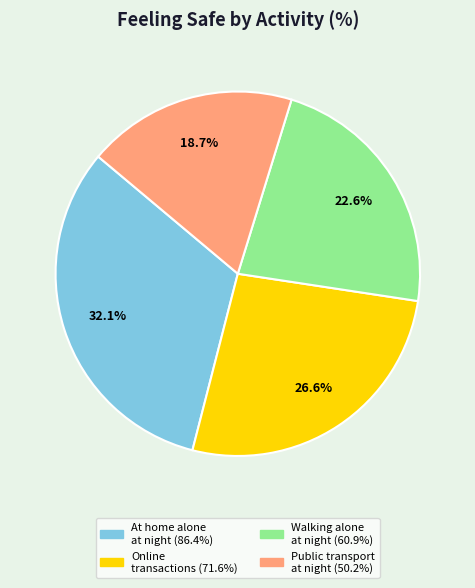

Does any single category account for the majority?

No